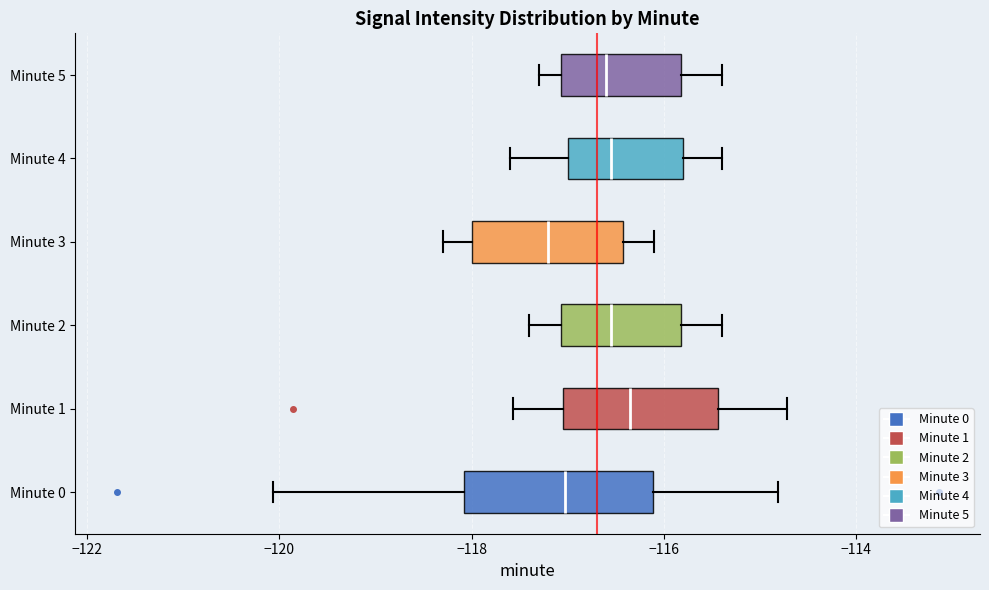

Reading bottom to top, read every box against the x-axis: the position of its median line, the range the box covers, and the ends of its whiskers. The values are not printed on the chart, so give them approximately, as read against the axis.

Minute 0: median -117.0, box -118.0 to -116.2, whiskers -120.0 to -114.8
Minute 1: median -116.4, box -117.0 to -115.4, whiskers -117.6 to -114.8
Minute 2: median -116.6, box -117.0 to -115.8, whiskers -117.4 to -115.4
Minute 3: median -117.2, box -118.0 to -116.4, whiskers -118.2 to -116.0
Minute 4: median -116.6, box -117.0 to -115.8, whiskers -117.6 to -115.4
Minute 5: median -116.6, box -117.0 to -115.8, whiskers -117.2 to -115.4